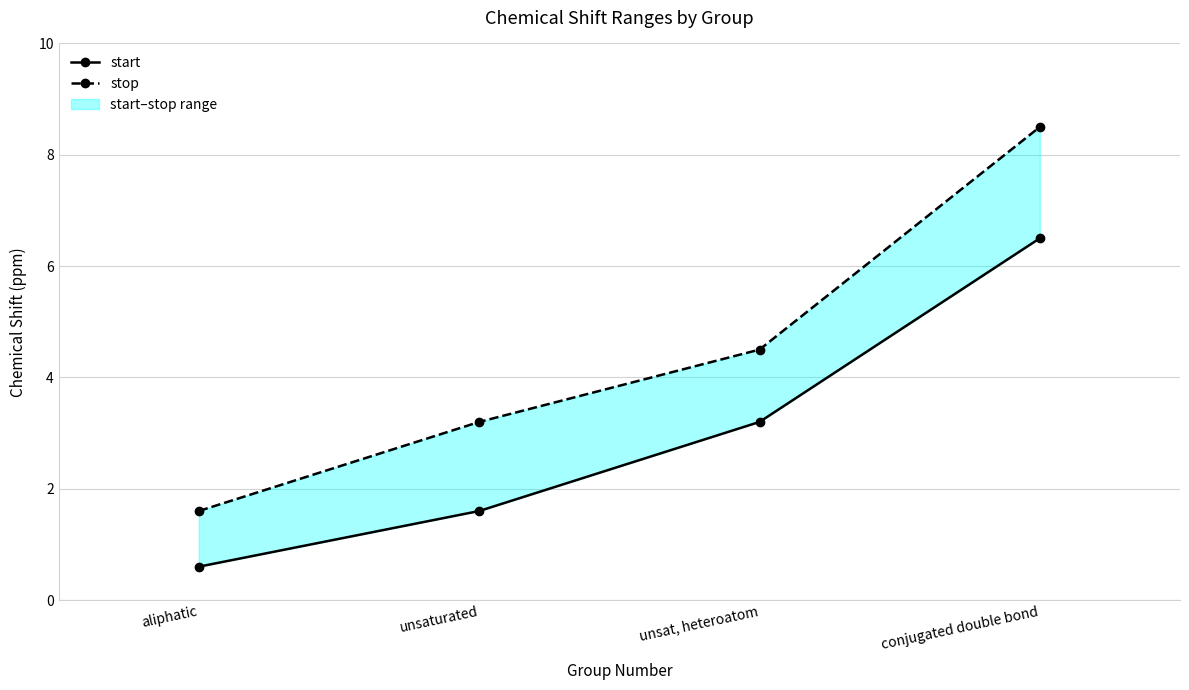

Where does the start series first go above 3?

unsat, heteroatom